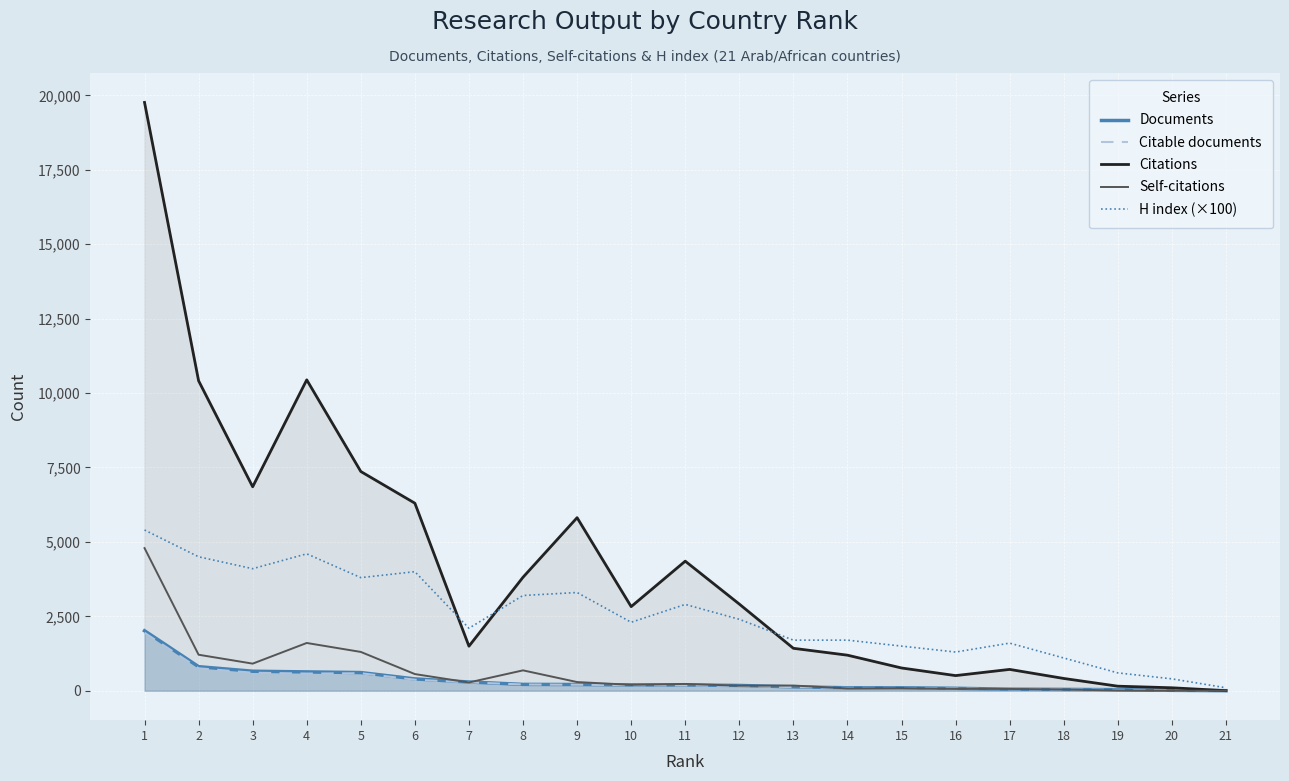

Reading right to left, what are all the values shown in this chart?

Documents: 21=2	20=14	19=37	18=46	17=53	16=83	15=99	14=100	13=132	12=178	11=195	10=197	9=210	8=214	7=294	6=398	5=611	4=633	3=656	2=809	1=2015
Citable documents: 21=2	20=12	19=31	18=42	17=48	16=76	15=95	14=96	13=122	12=161	11=179	10=185	9=202	8=210	7=282	6=370	5=588	4=577	3=606	2=754	1=1948
Citations: 21=3	20=100	19=153	18=413	17=717	16=509	15=765	14=1195	13=1426	12=2912	11=4353	10=2826	9=5814	8=3813	7=1497	6=6300	5=7365	4=10444	3=6852	2=10413	1=19764
Self-citations: 21=0	20=3	19=11	18=42	17=60	16=63	15=89	14=79	13=175	12=169	11=229	10=199	9=292	8=685	7=279	6=560	5=1304	4=1605	3=911	2=1210	1=4792
H index (×100): 21=100	20=400	19=600	18=1100	17=1600	16=1300	15=1500	14=1700	13=1700	12=2400	11=2900	10=2300	9=3300	8=3200	7=2100	6=4000	5=3800	4=4600	3=4100	2=4500	1=5400